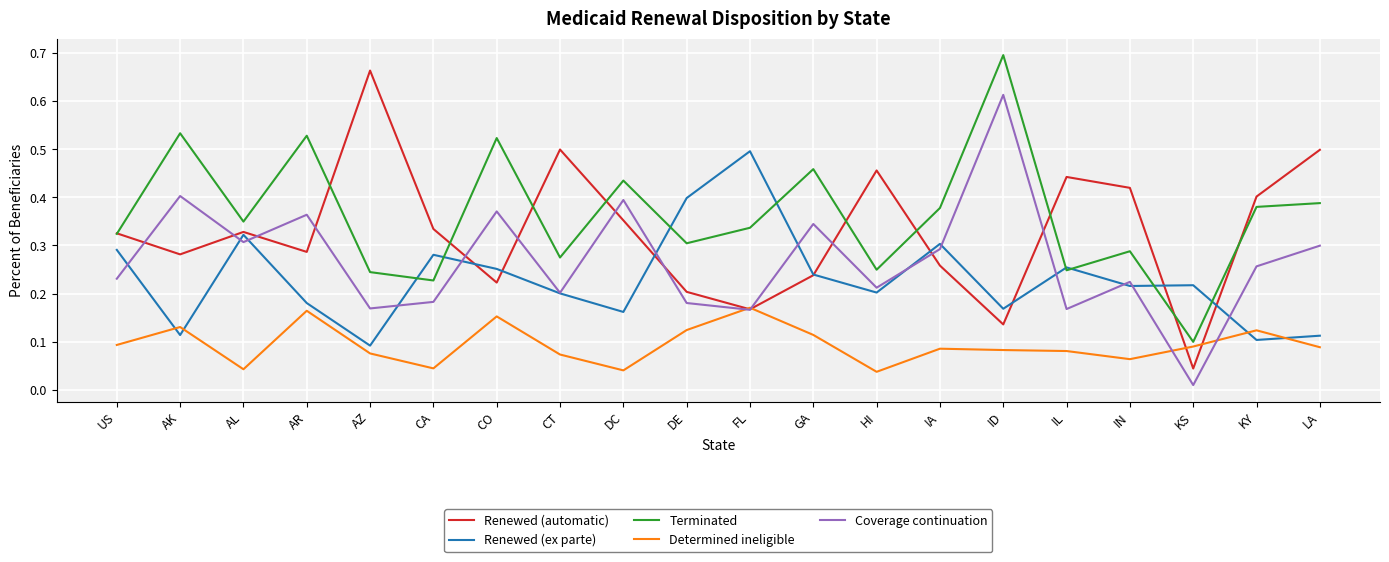

What position from the right is US?

20